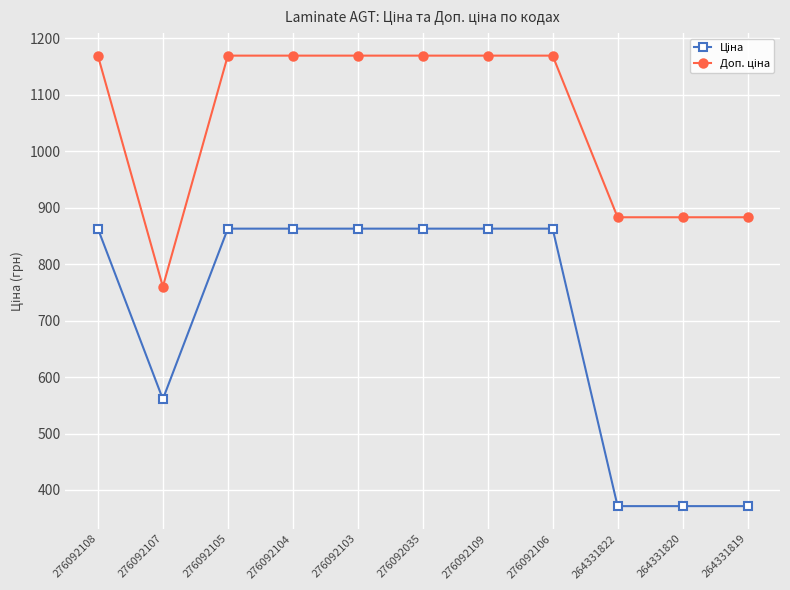

What is the label of the 10th point from the right?

276092107